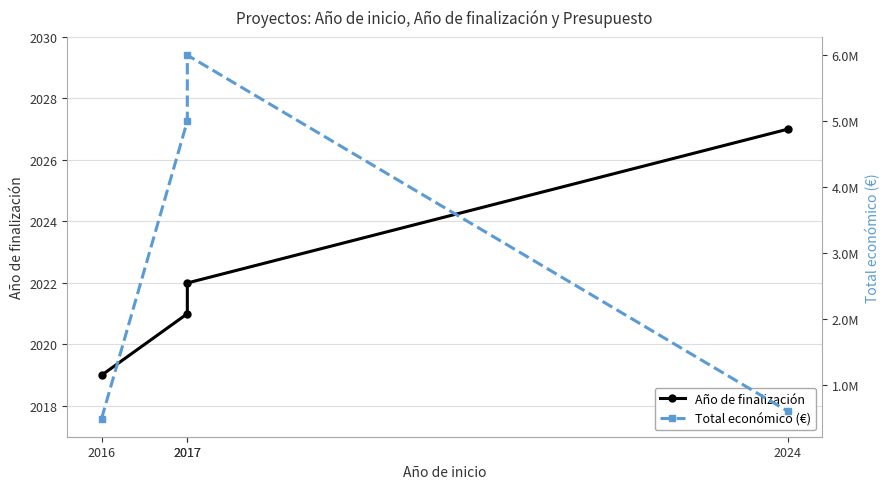

Where is the first local maximum for Total económico (€)?

2017